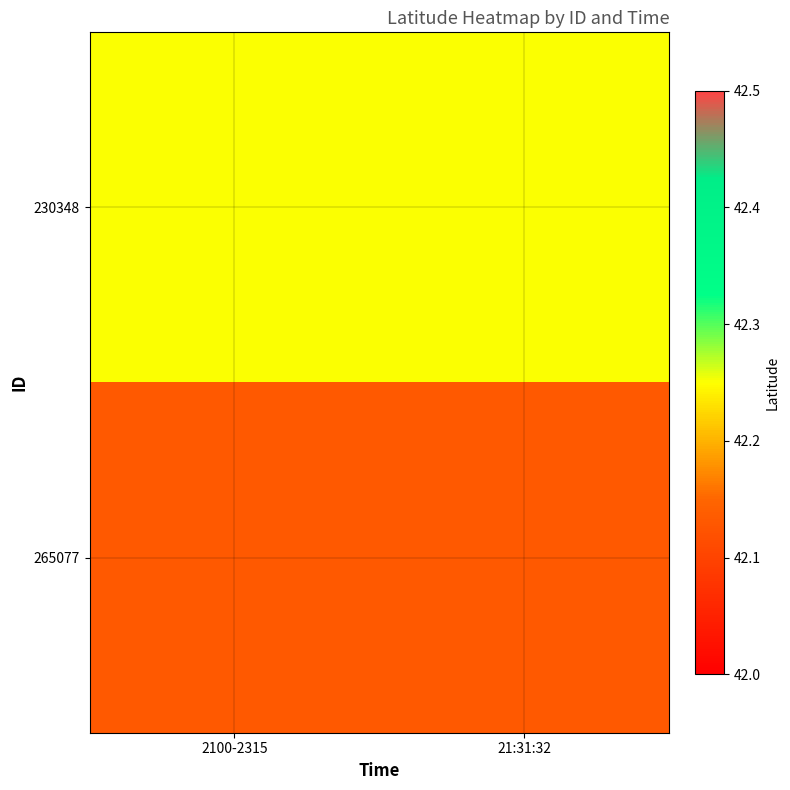

Reading left to right, extract all data points from this chart.

230348: 2100-2315=42.3	21:31:32=42.3
265077: 2100-2315=42.1	21:31:32=42.1